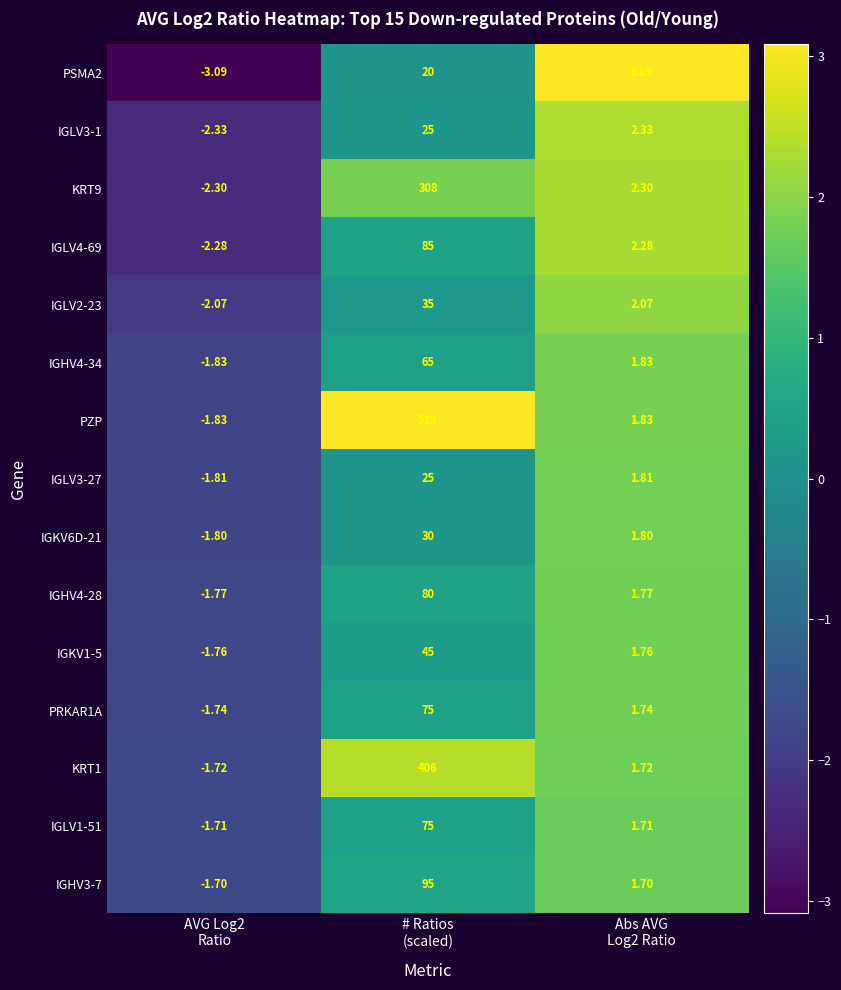

Which series has the widest spread of values?

PZP